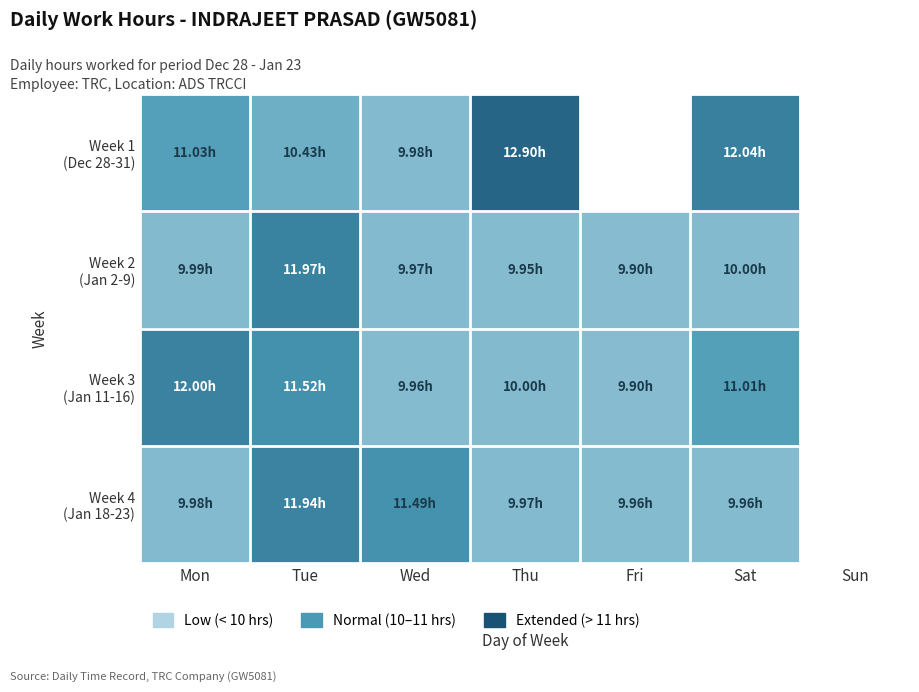

How many data points in Week 1 (Dec 28-31) are above 12?

2